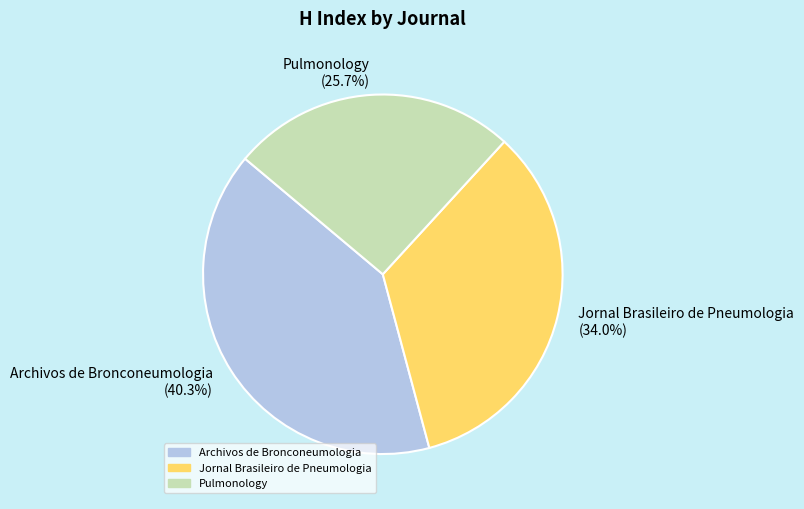

True or false: Jornal Brasileiro de Pneumologia accounts for 41% of the total.

False